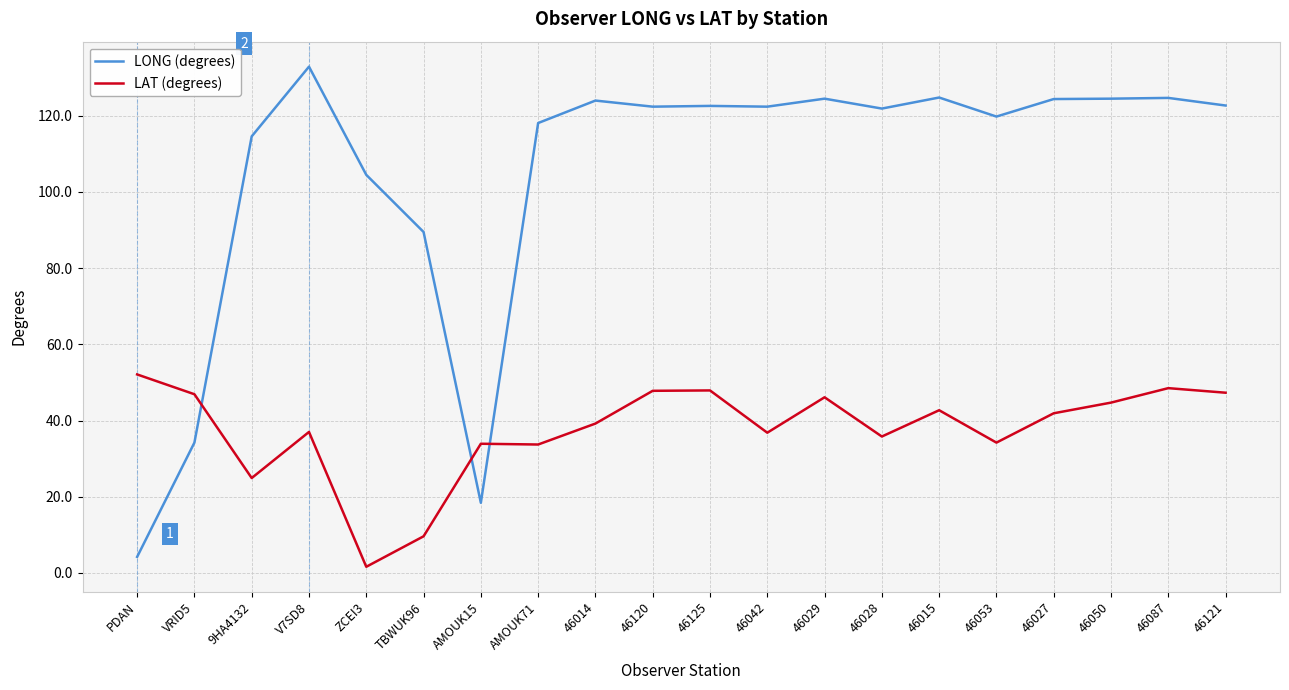

List the series in order of their peak value, lowest first.

LAT (degrees), LONG (degrees)